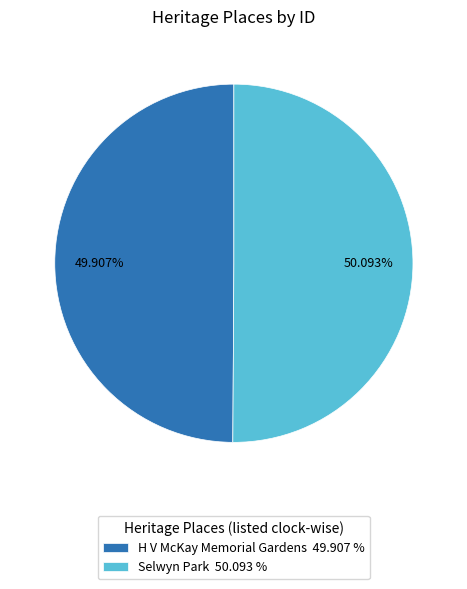

What portion of the pie excludes Selwyn Park?

49.9%